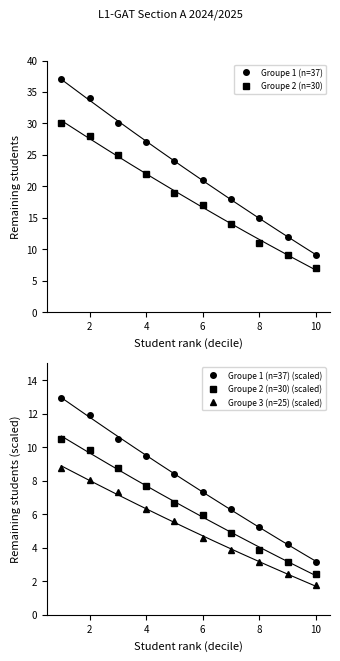

Is this an area chart (filled region under the line)?

No